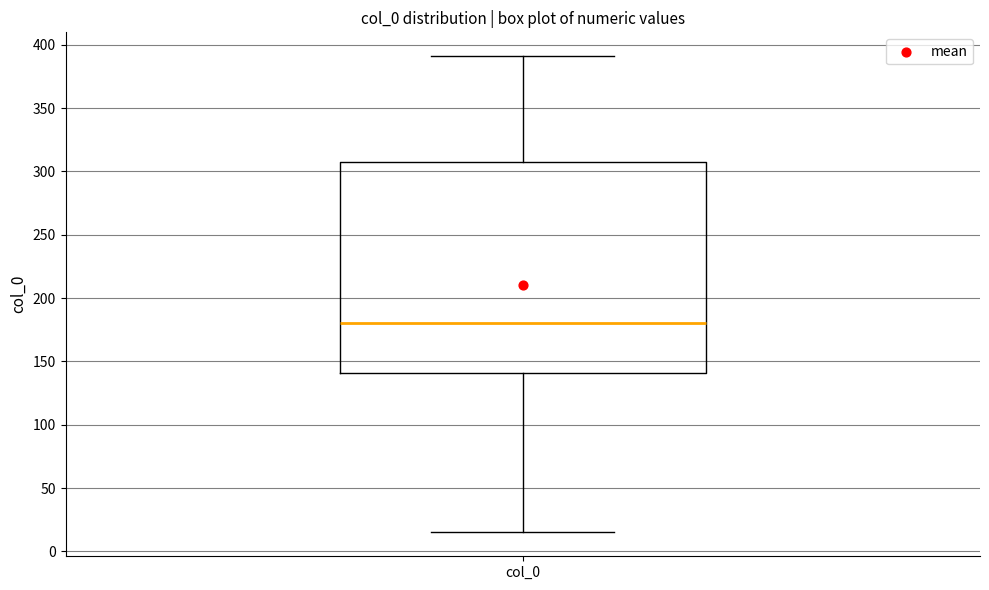

Read this box plot against the y-axis: the position of the median line, the range covered by the box, and the ends of both whiskers. The values are not printed on the chart, so give them approximately, as read against the axis.

median 180, box 140 to 310, whiskers 15 to 390